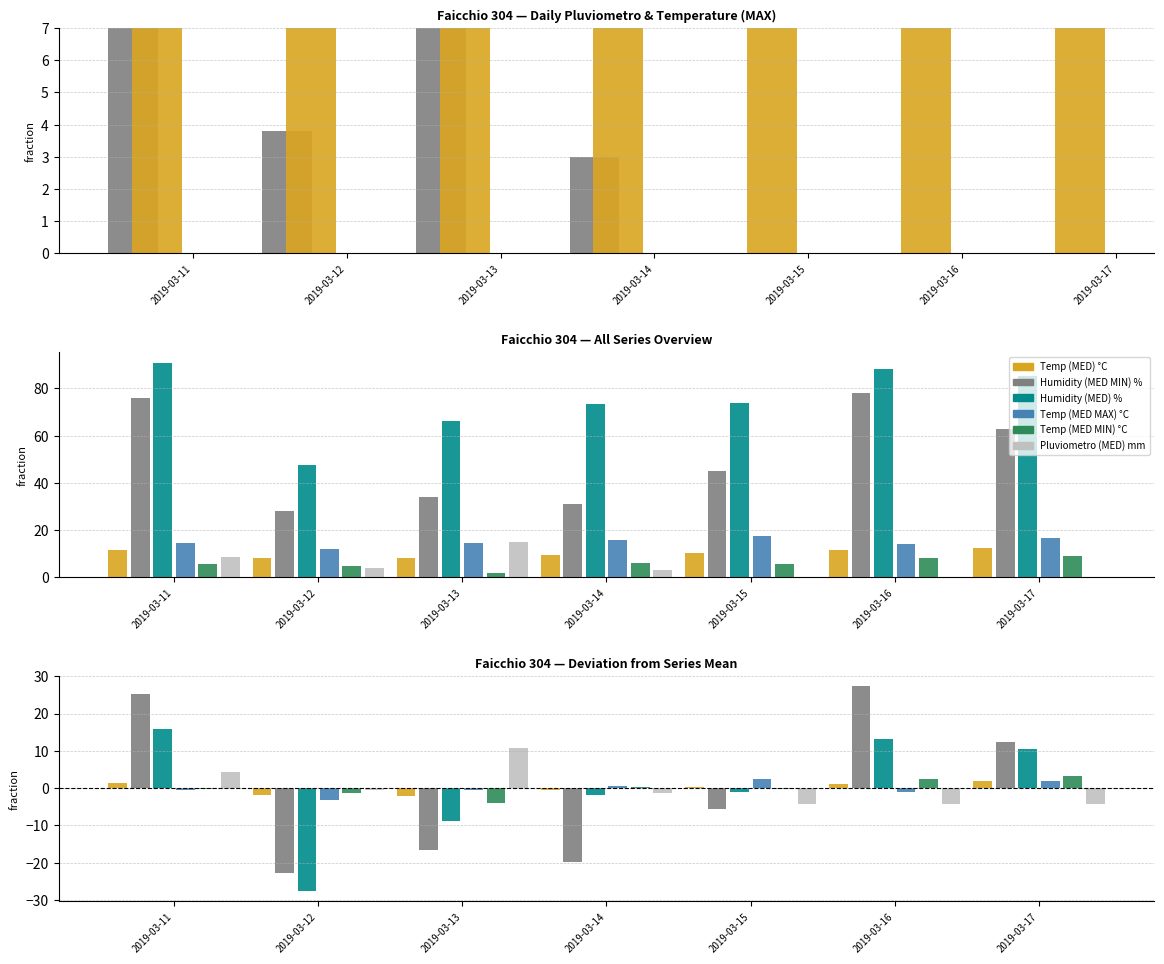

What value does the Humidity (MED MIN) % series have at 2019-03-13?

-16.7